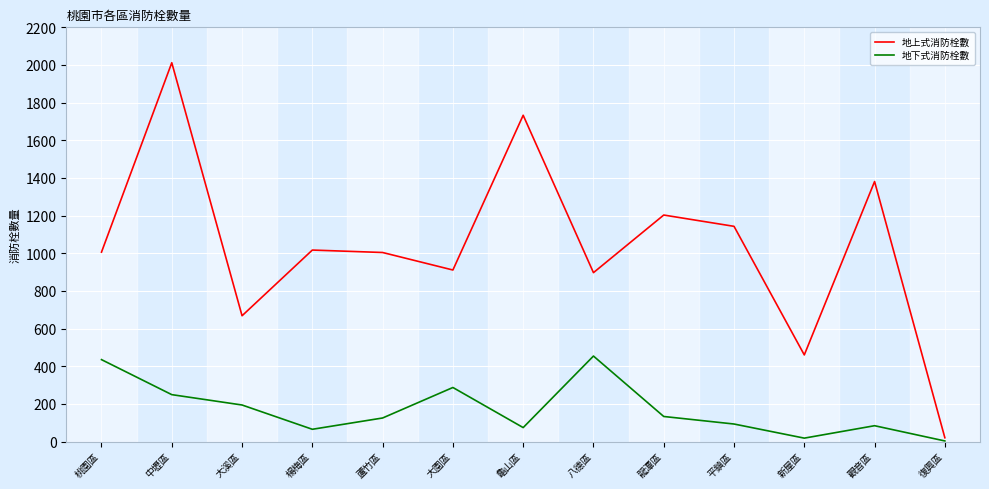

What is the highest value of the 地上式消防栓數 series?

2012